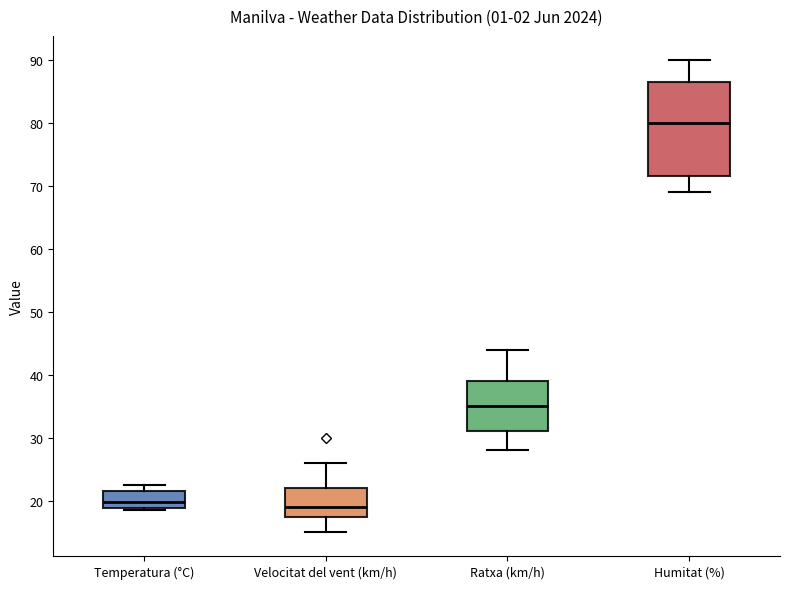

Where is the lower edge of the box for Humitat (%) on the y-axis? The values are not printed on the chart, so give them approximately, as read against the axis.

72